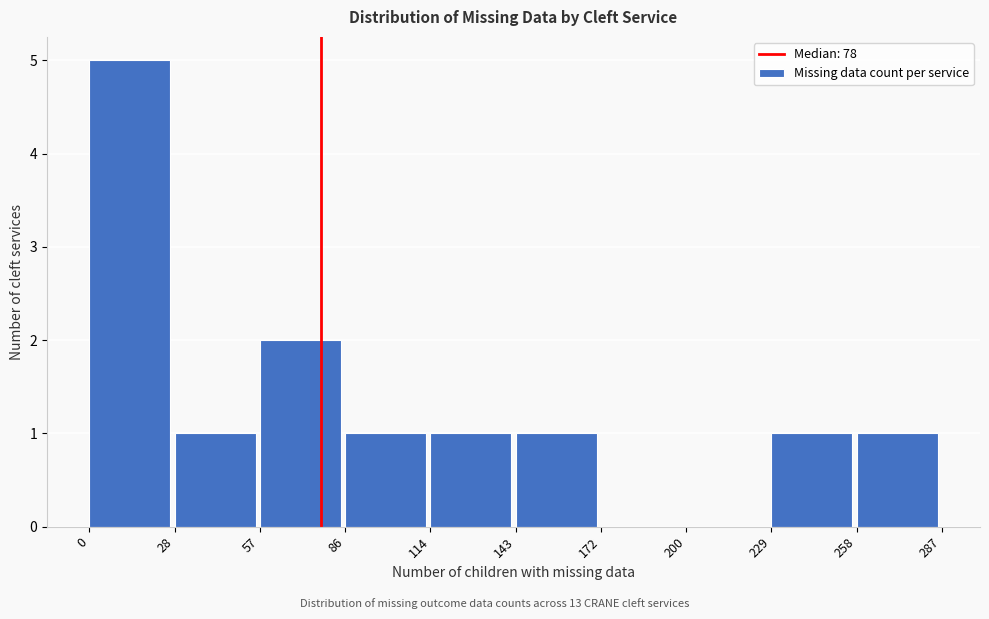

What is the height of the bar covering 114 to 143 on the x-axis? The values are not printed on the chart, so give them approximately, as read against the axis.

1